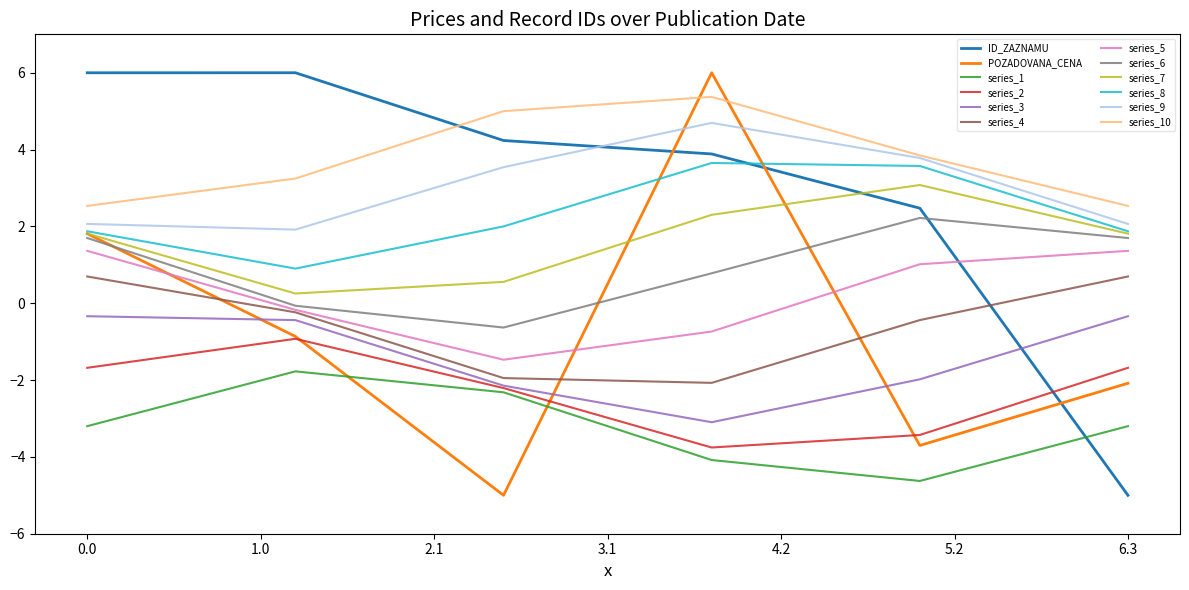

At how many categories does at least one series exceed 1?

6